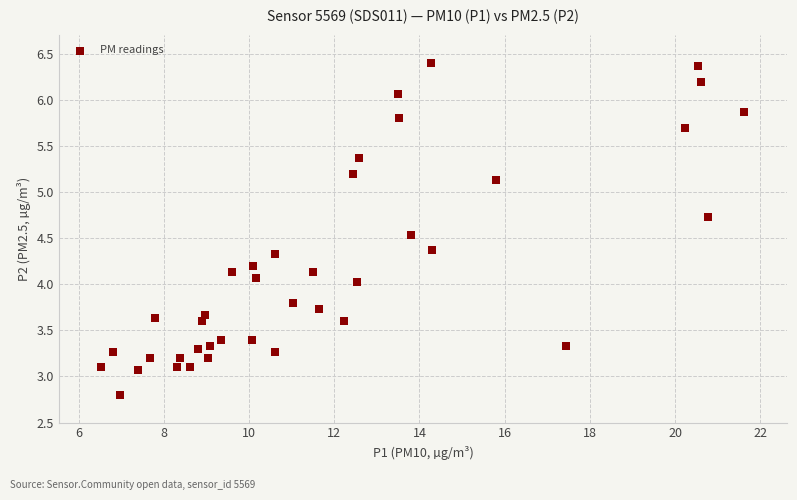

What is the range of X values (max minus min)?

15.1